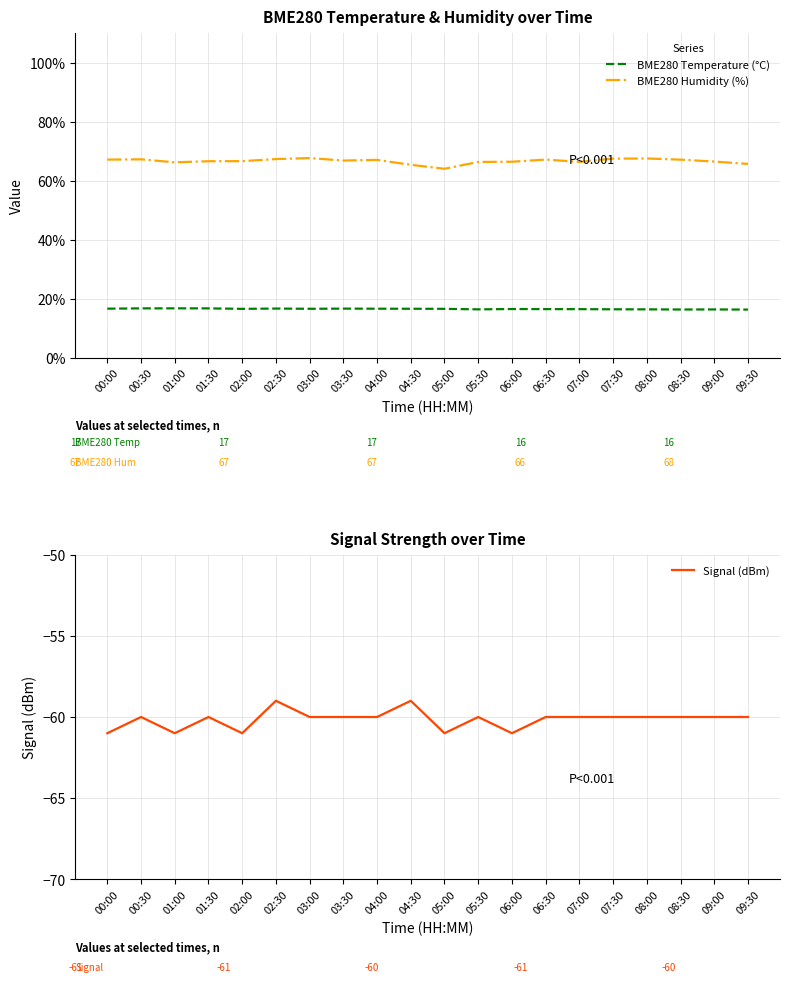

True or false: BME280 Humidity (%) has more than 0 points higher than both neighbors.

True